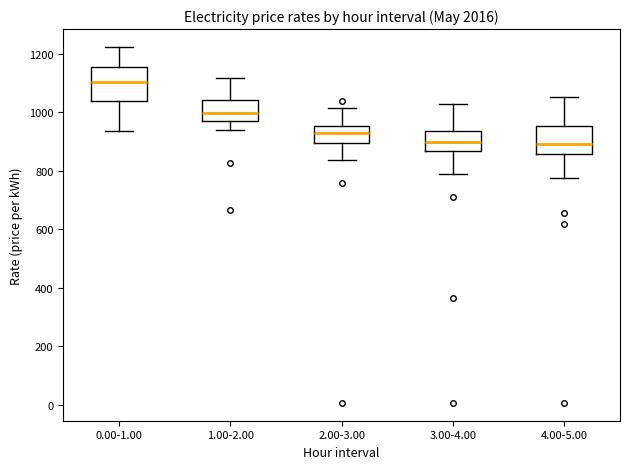

Where is the upper edge of the box for 2.00-3.00 on the y-axis? The values are not printed on the chart, so give them approximately, as read against the axis.

960